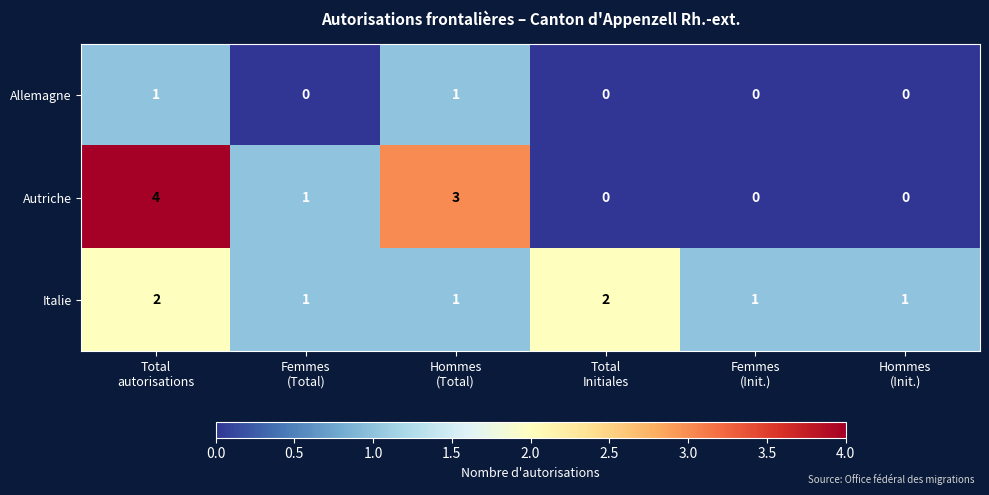

List the series in order of their peak value, highest first.

Autriche, Italie, Allemagne